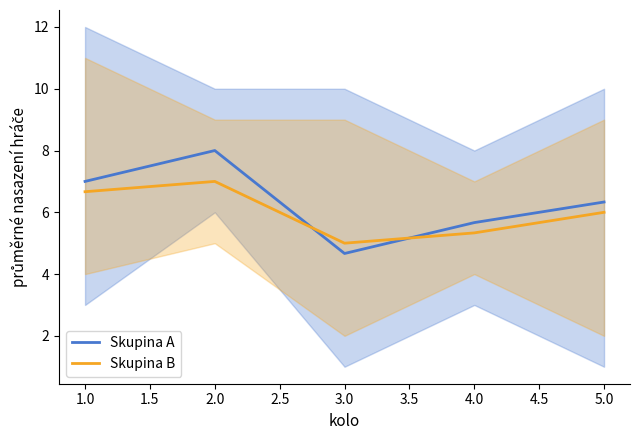

How many times do Skupina A and Skupina B cross each other?

2